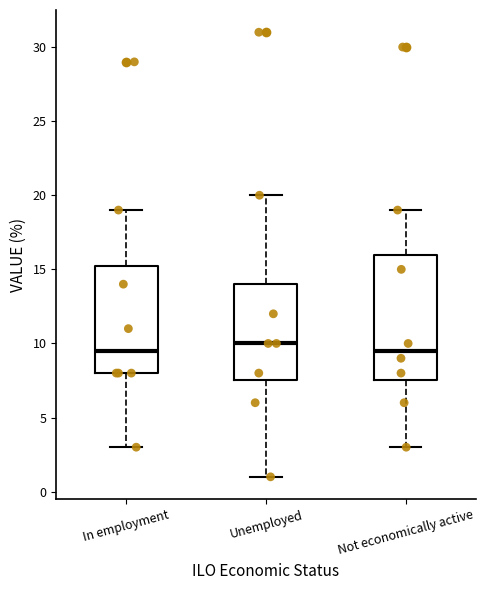

Which box is the tallest, from its lower edge to its upper edge?

Not economically active